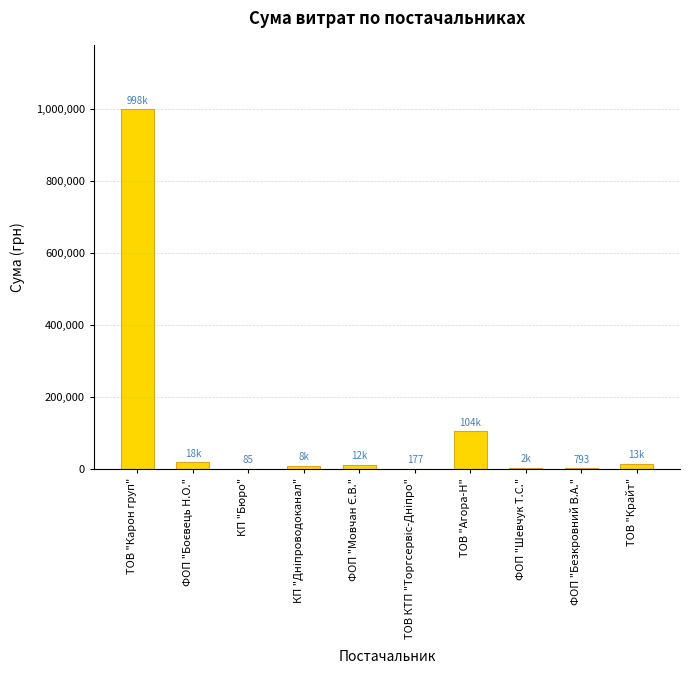

Which has a higher value, ТОВ "Агора-Н" or ФОП "Шевчук Т.С."?

ТОВ "Агора-Н"